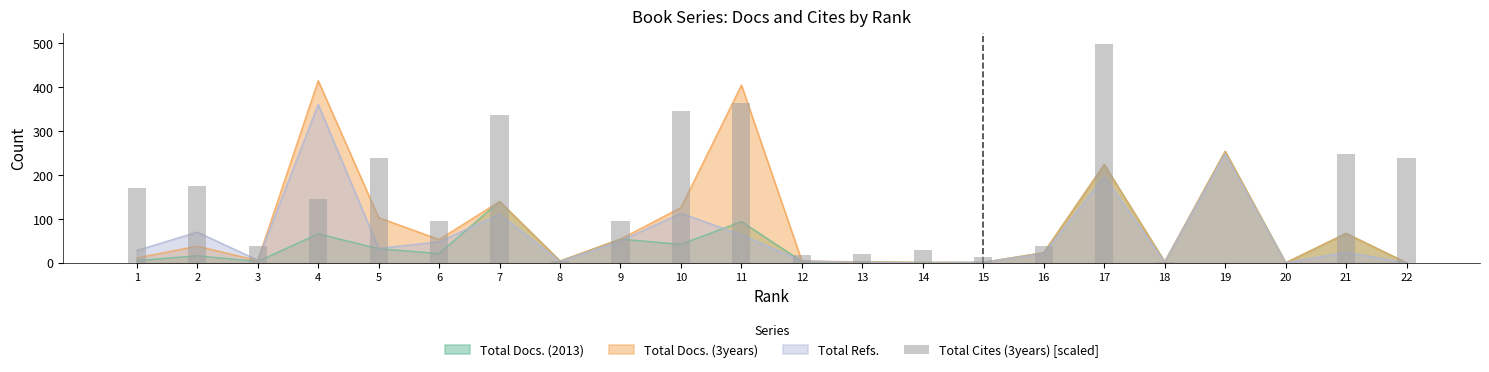

What is the sum of the values at 22 and 6?

335.5